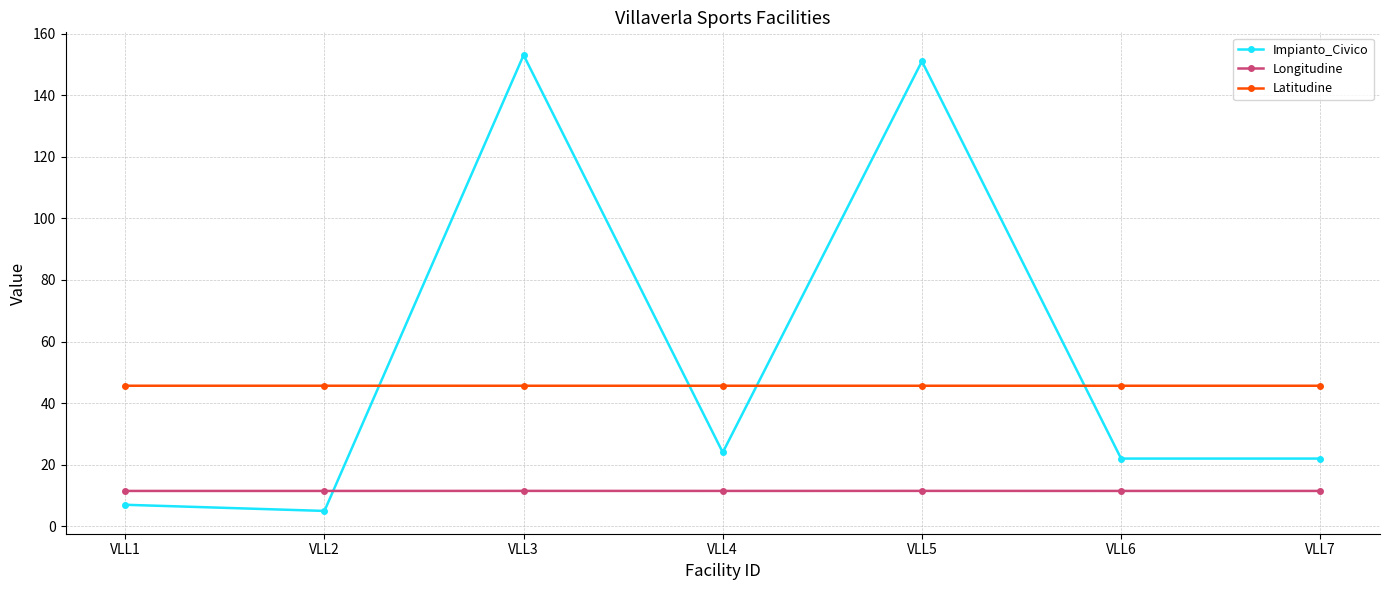

Rank the series by their average value, from highest to lowest.

Impianto_Civico, Latitudine, Longitudine